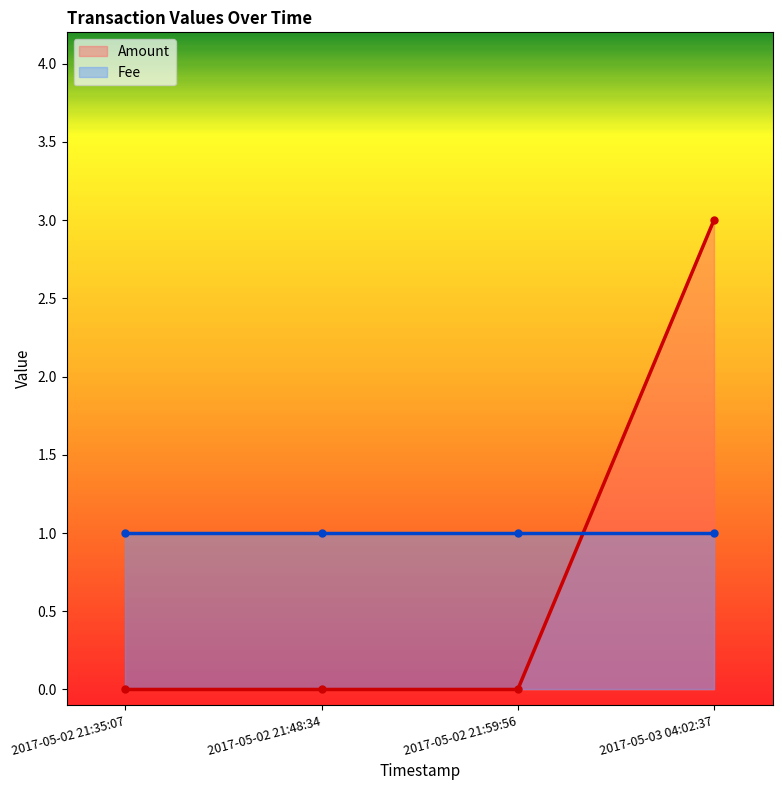

Reading left to right, extract all data points from this chart.

0	0	0	3